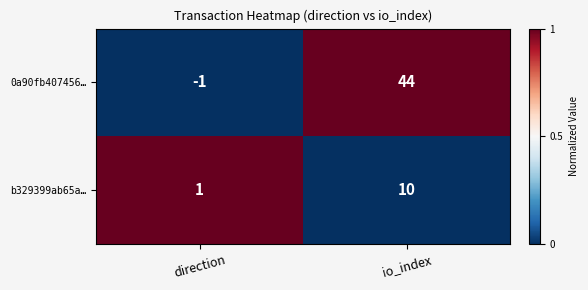

Which series changed the most between direction and io_index?

0a90fb407456…